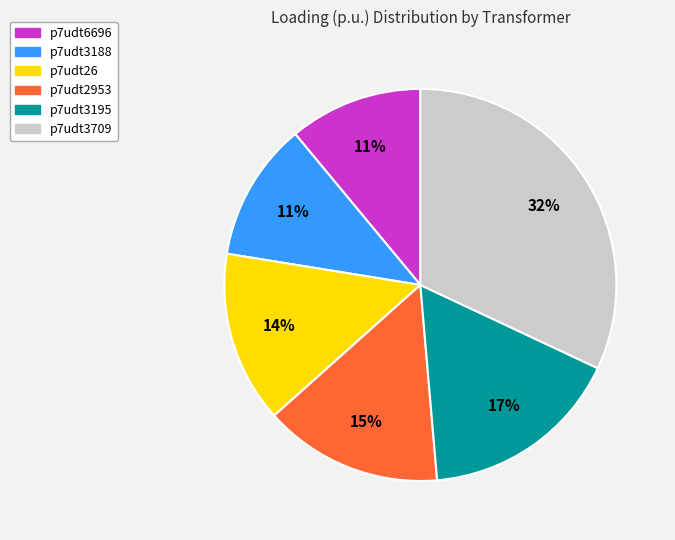

Count the number of slices in the pie.

6